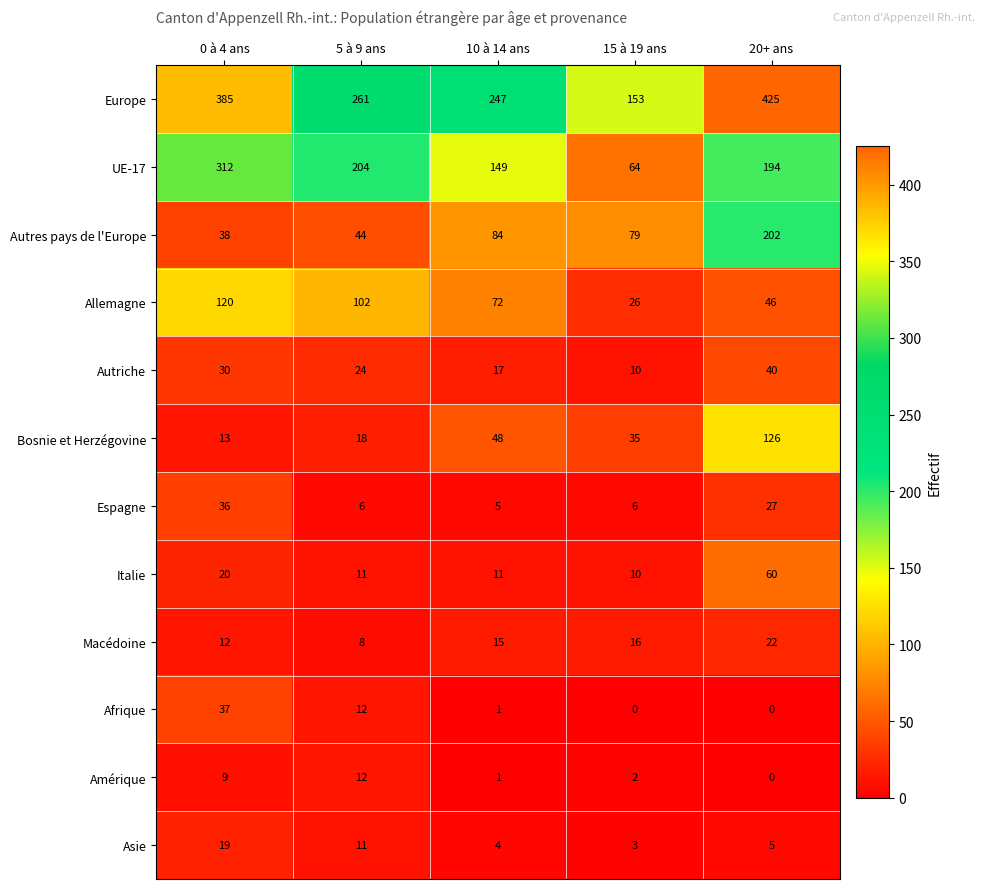

How many data points does each series have?

5